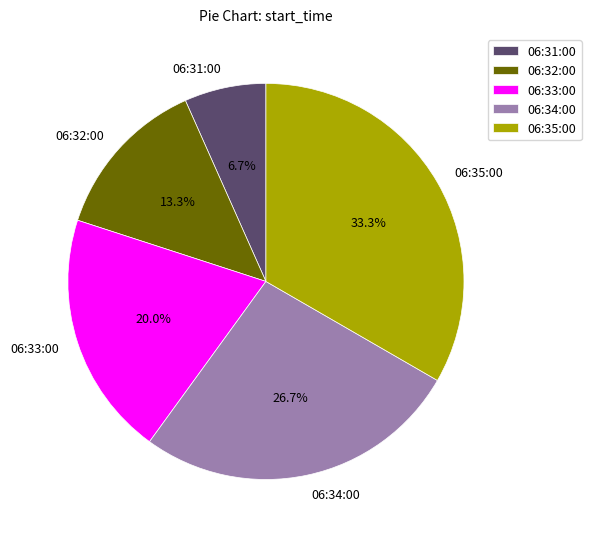

Approximately how many times larger is the value at 06:33:00 compared to 06:35:00?

0.6